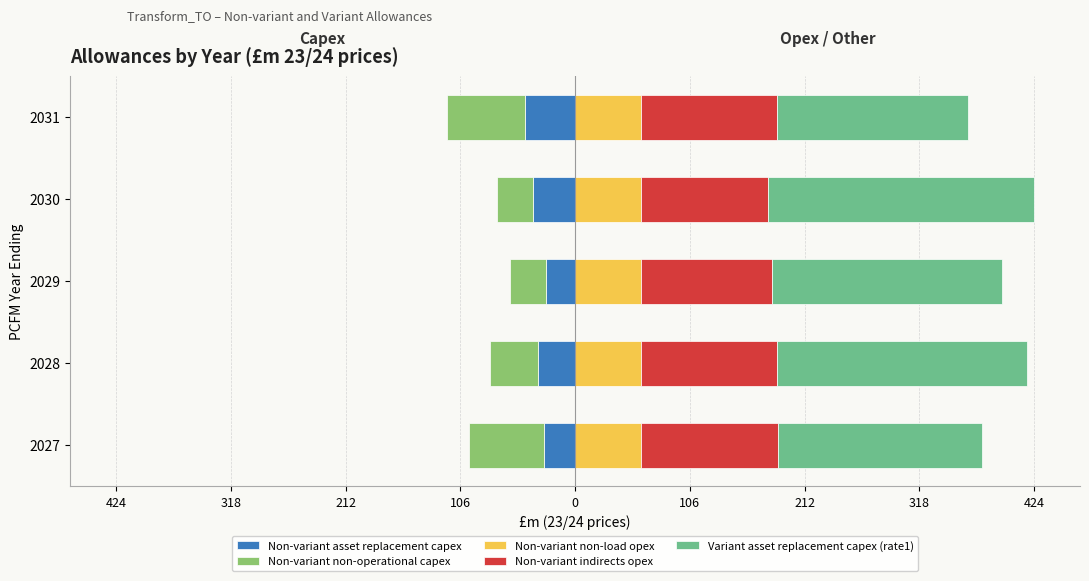

Rank the series by their maximum value, from lowest to highest.

Non-variant non-operational capex, Non-variant asset replacement capex, Non-variant non-load opex, Non-variant indirects opex, Variant asset replacement capex (rate1)